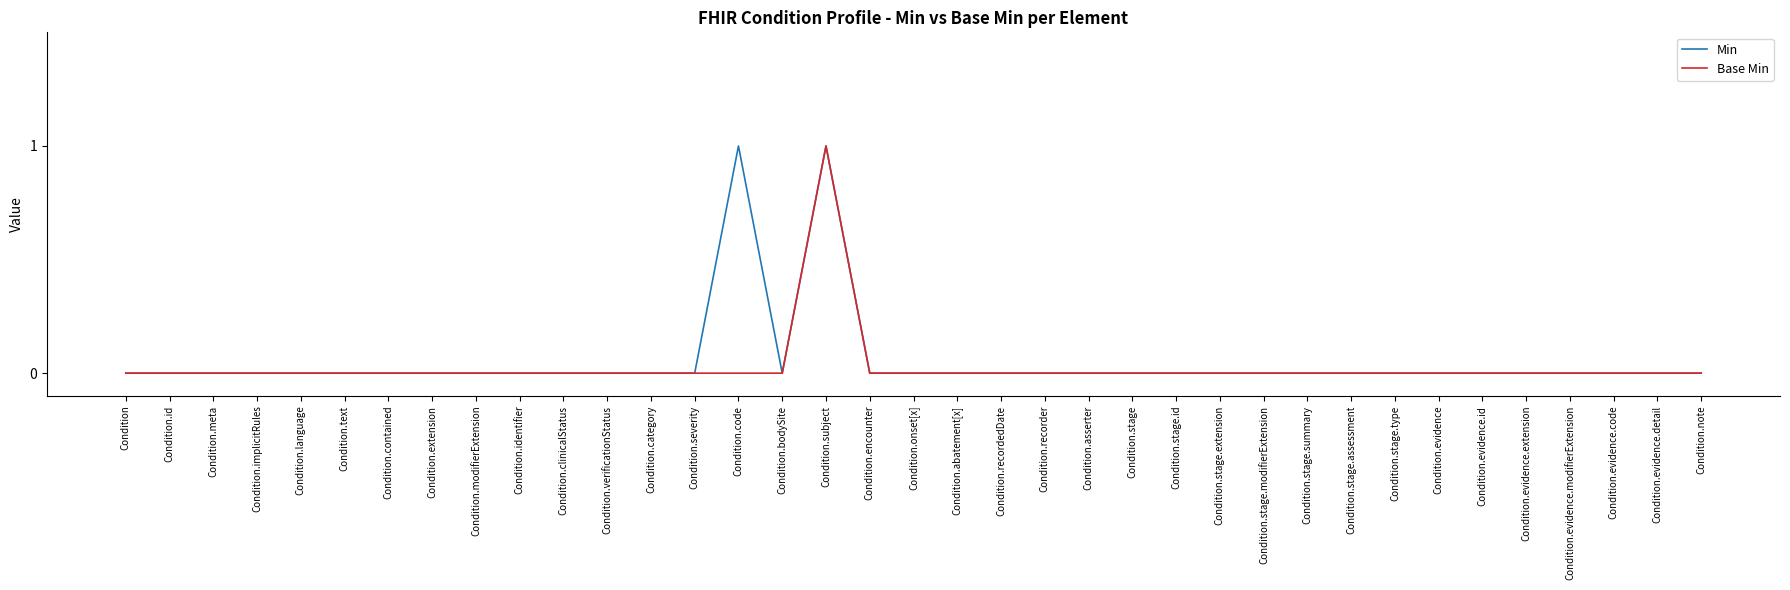

What is the sum of the Min values at Condition.code and Condition.recordedDate?

1